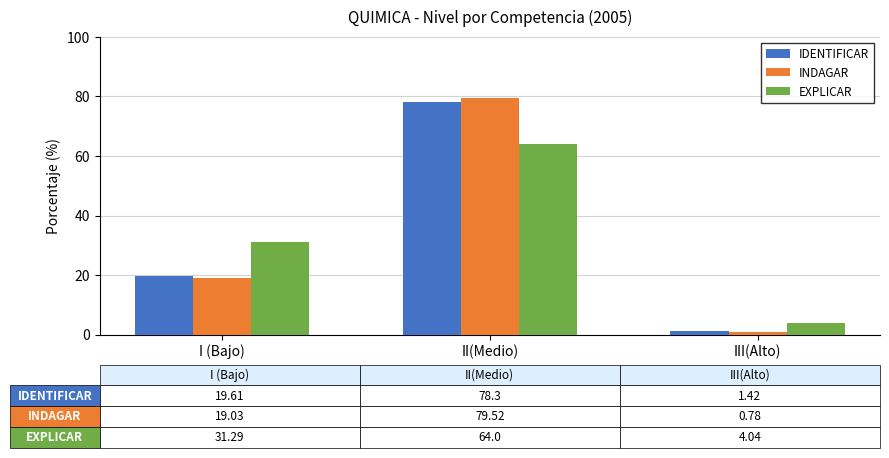

The value of IDENTIFICAR at II(Medio) is 78.3. True or false?

True